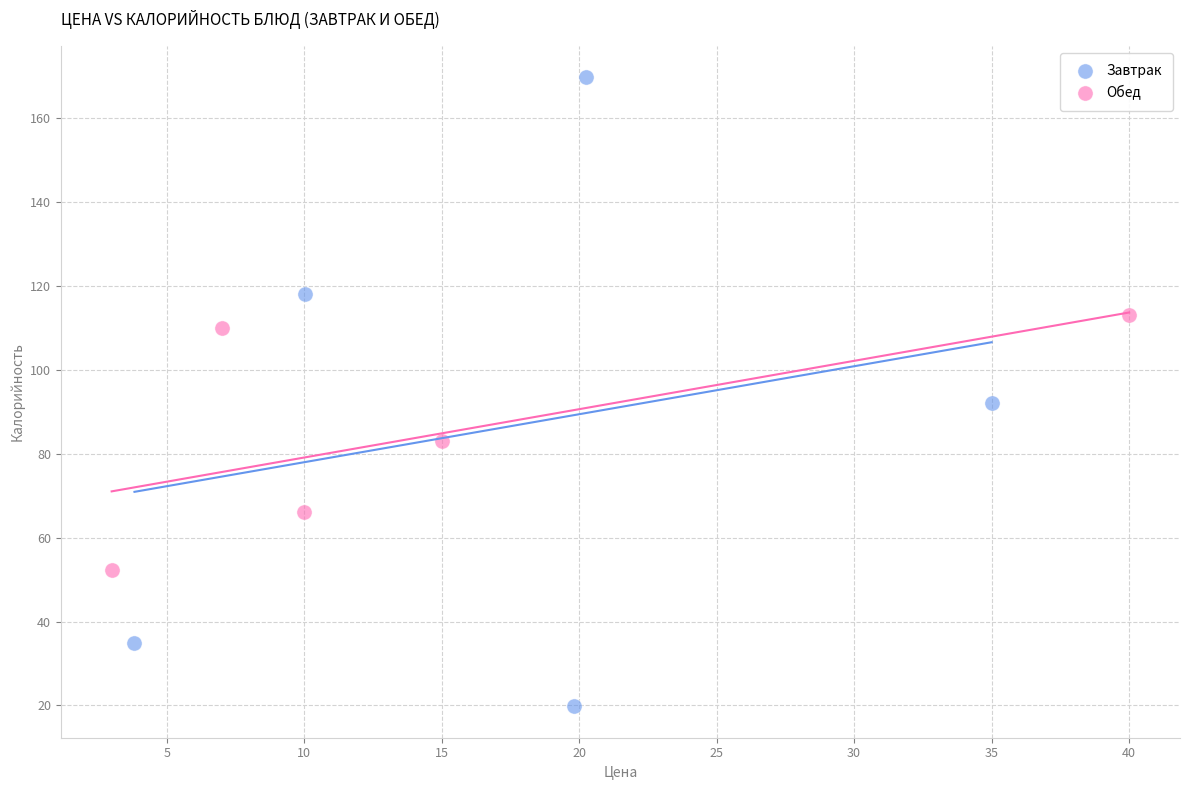

What are all the series names shown in the legend?

Завтрак, Обед